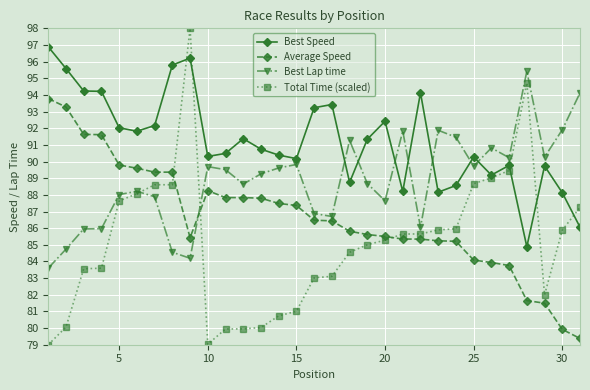

How many distinct data groups are displayed?

4